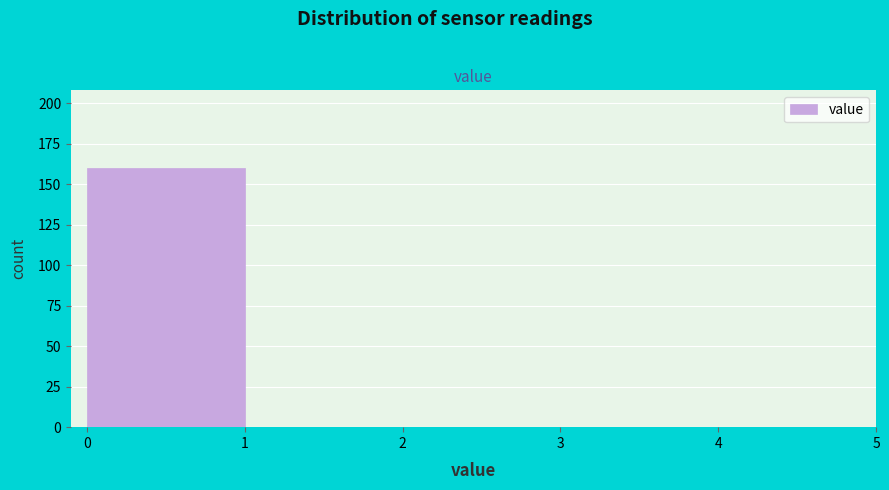

Reading left to right, list every bar in this chart as the range it spans on the x-axis followed by its height. The values are not printed on the chart, so give them approximately, as read against the axis.

0 to 1: 160
1 to 2: 0
2 to 3: 0
3 to 4: 0
4 to 5: 0